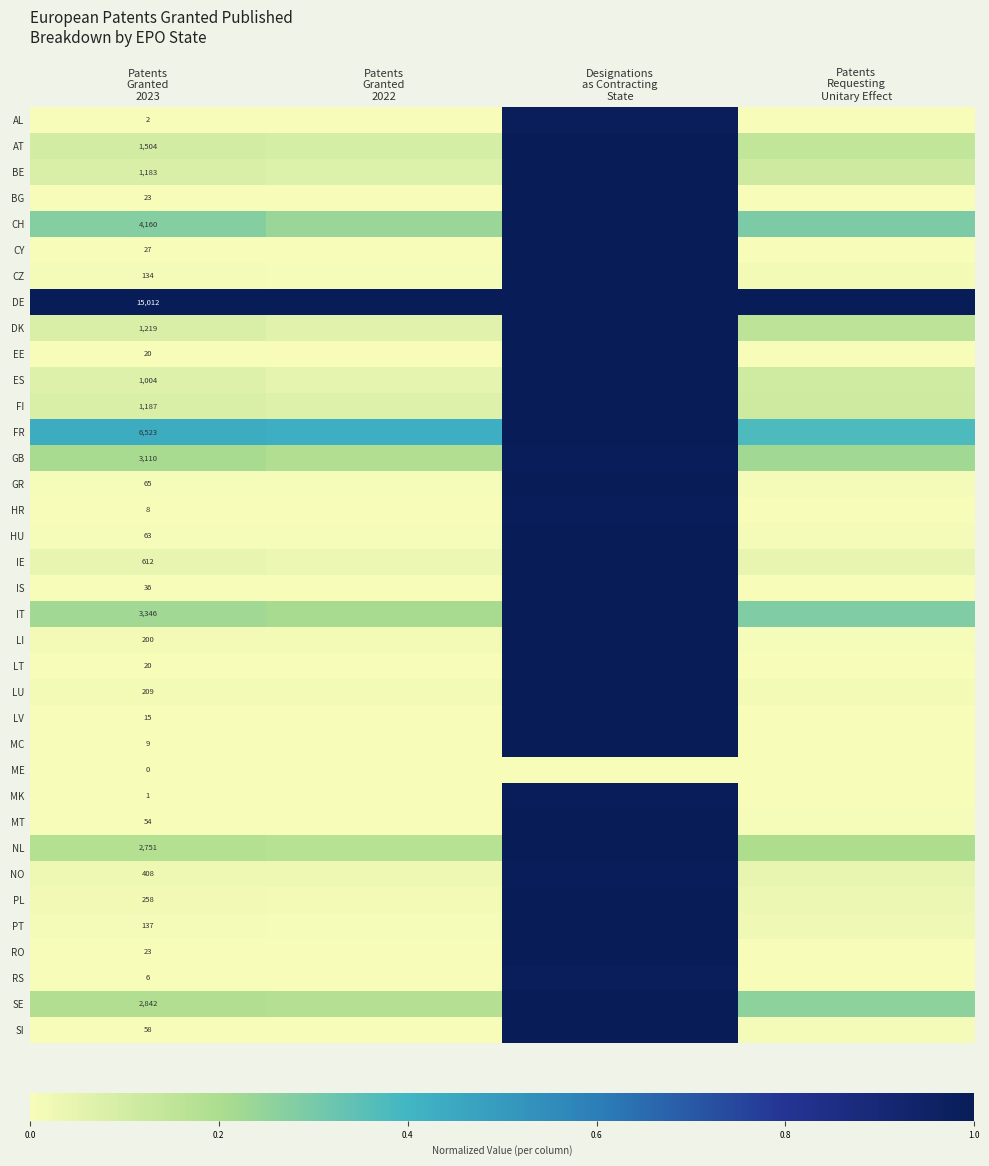

The ES series shows 0.1 at Patents Granted 2023. True or false?

True